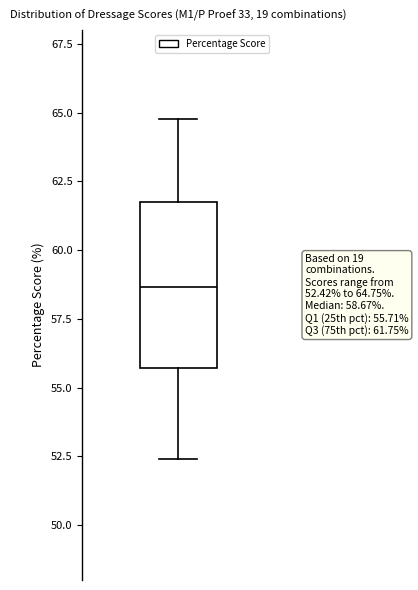

Where does the upper whisker of the box end on the y-axis? The values are not printed on the chart, so give them approximately, as read against the axis.

65.0